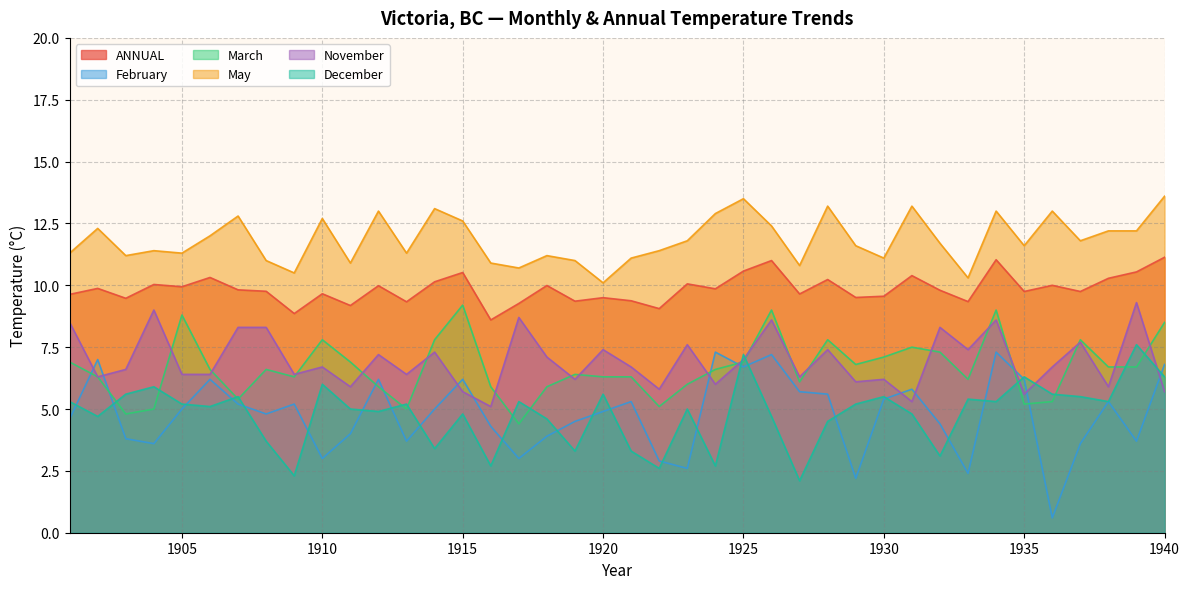

Which category has the highest value across all series?

1940